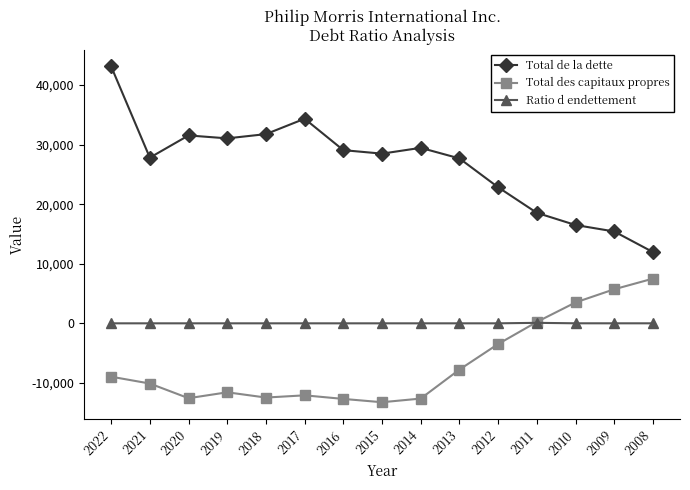

The value of Ratio d endettement at 2019 is 0.0. True or false?

True